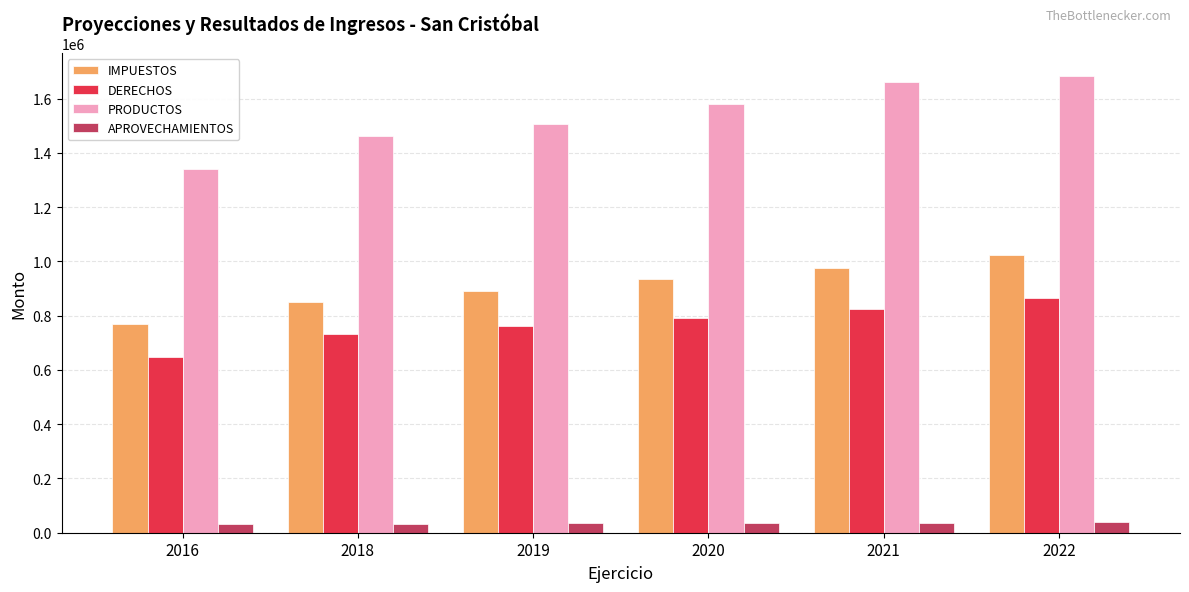

The value of IMPUESTOS at 2021 is 514088.6. True or false?

False